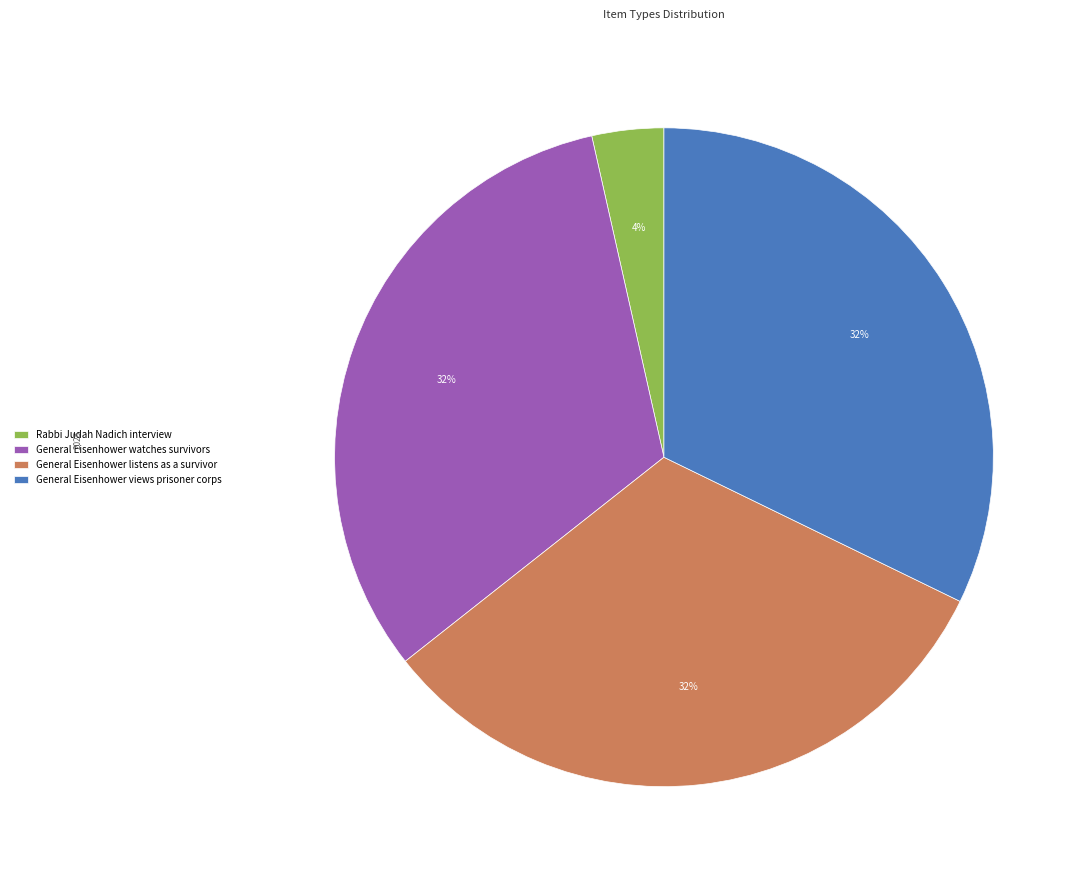

The General Eisenhower watches survivors slice represents 39% of the pie. True or false?

False